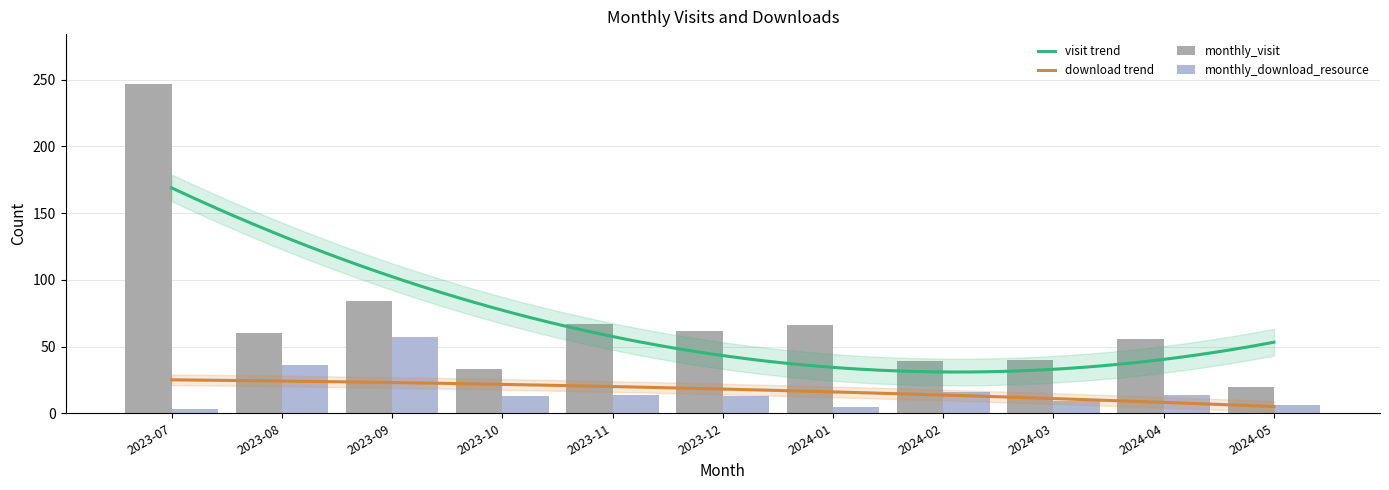

How many groups of bars are there?

11